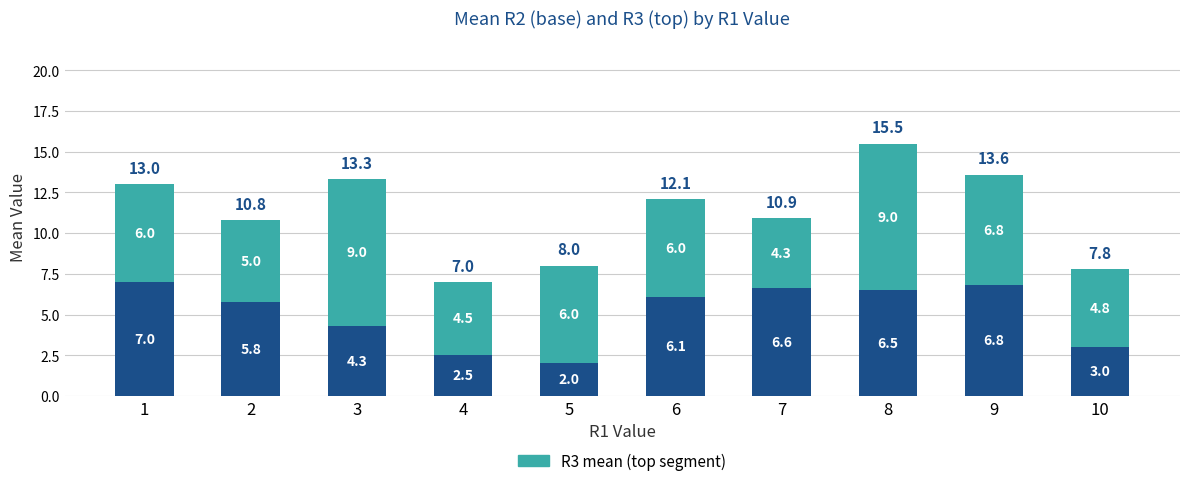

At which category is the sum across all series the highest?

8